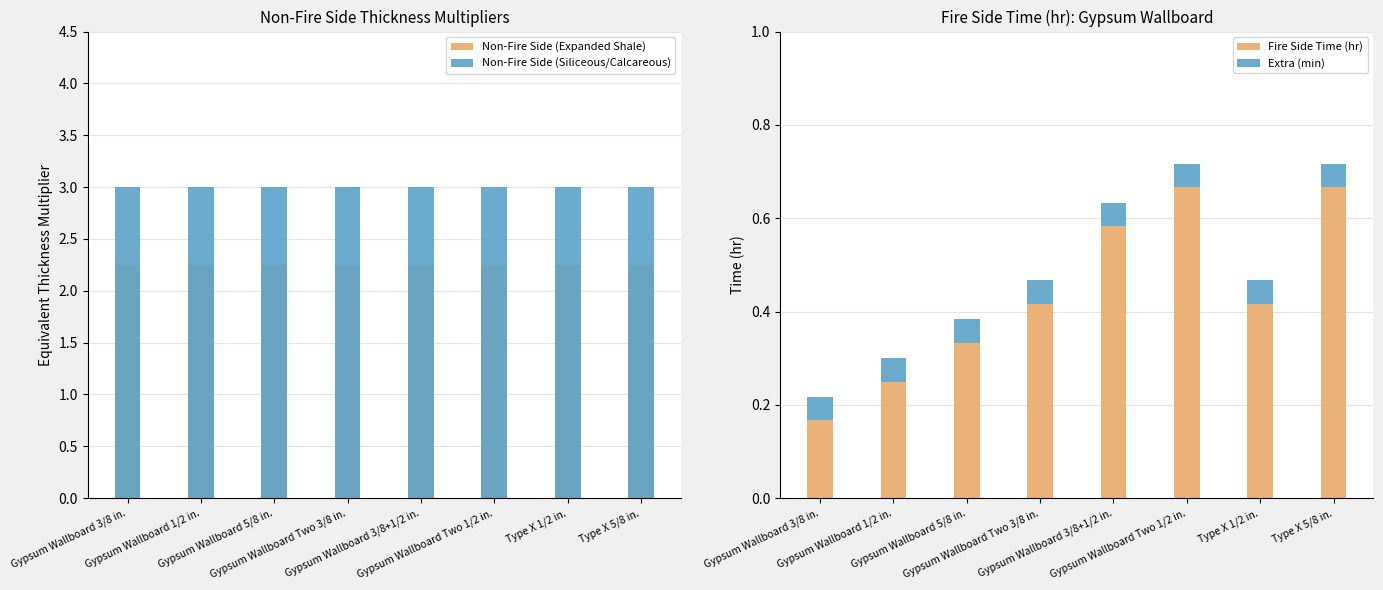

At which category does the chart reach its minimum across all series?

Gypsum Wallboard 3/8 in.